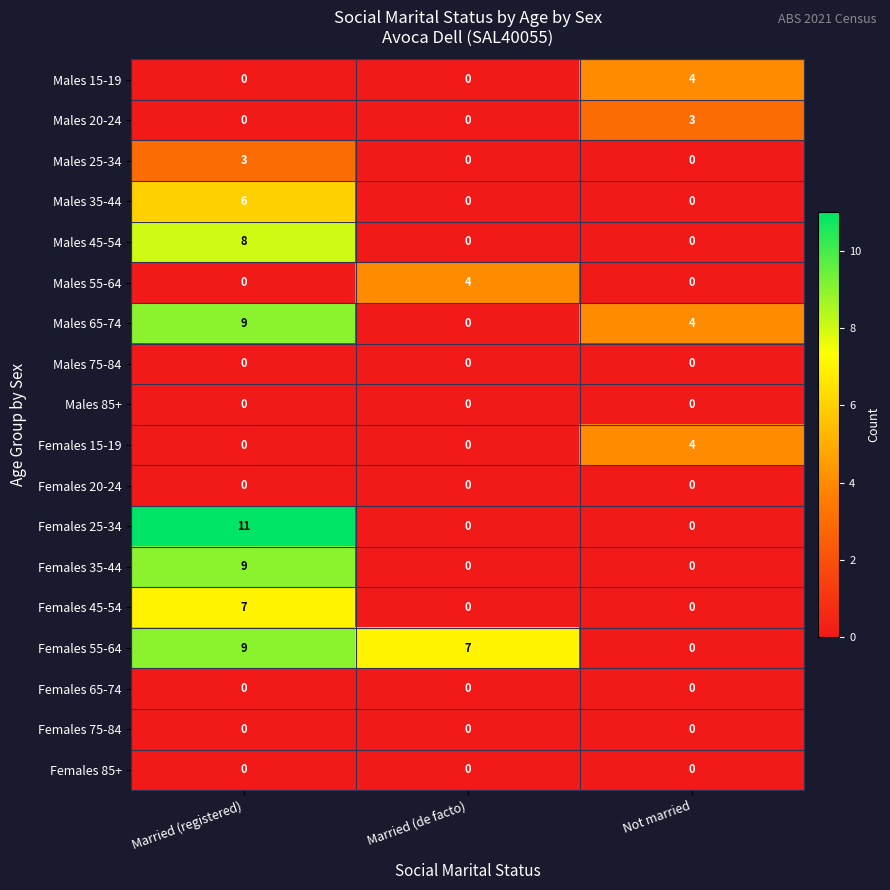

What is the difference between the maximum and second lowest values in the Males 25-34 series?

3